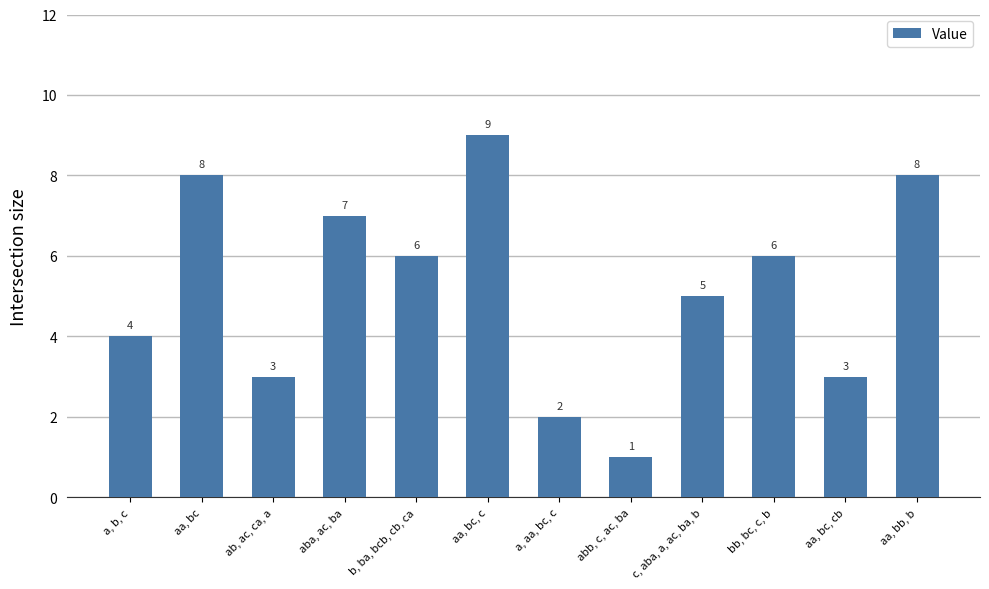

What position from the left is aa, bc, c?

6